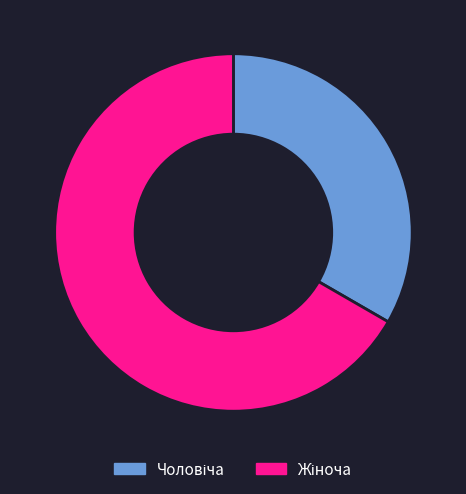

Is there a majority slice in this chart?

Yes